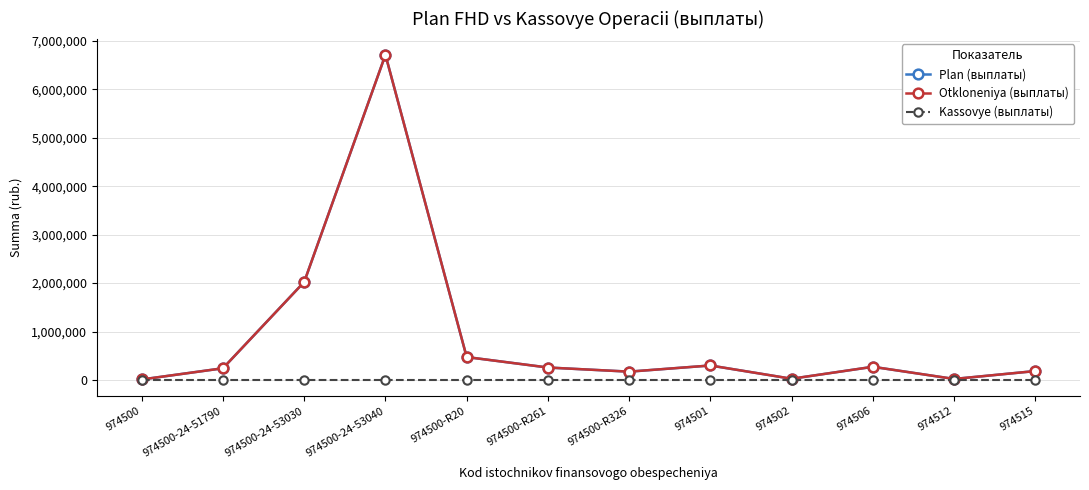

Does the chart have visible grid lines?

Yes